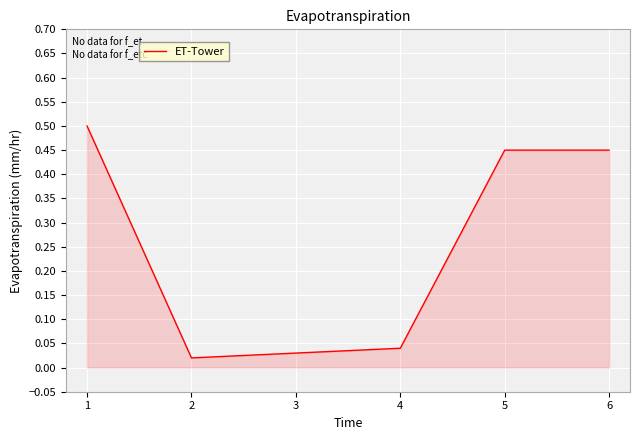

What is the sum of all values?

1.5